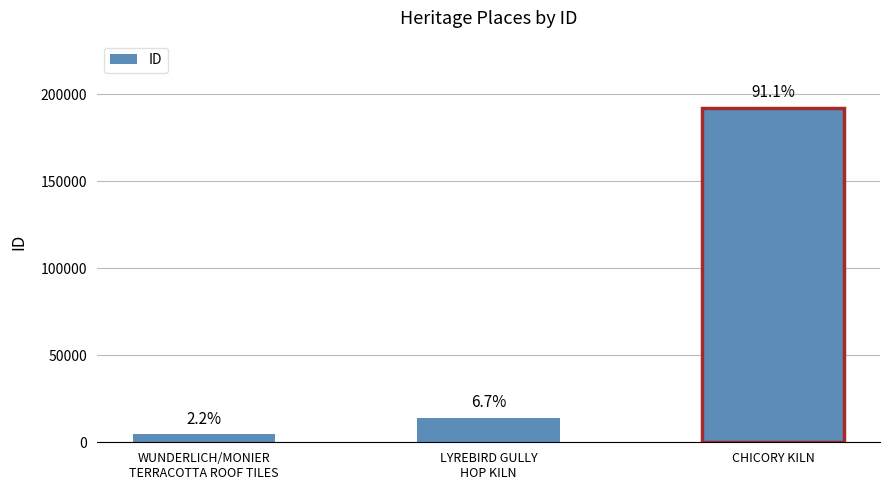

True or false: the data shows 4626 at WUNDERLICH/MONIER TERRACOTTA ROOF TILES.

True